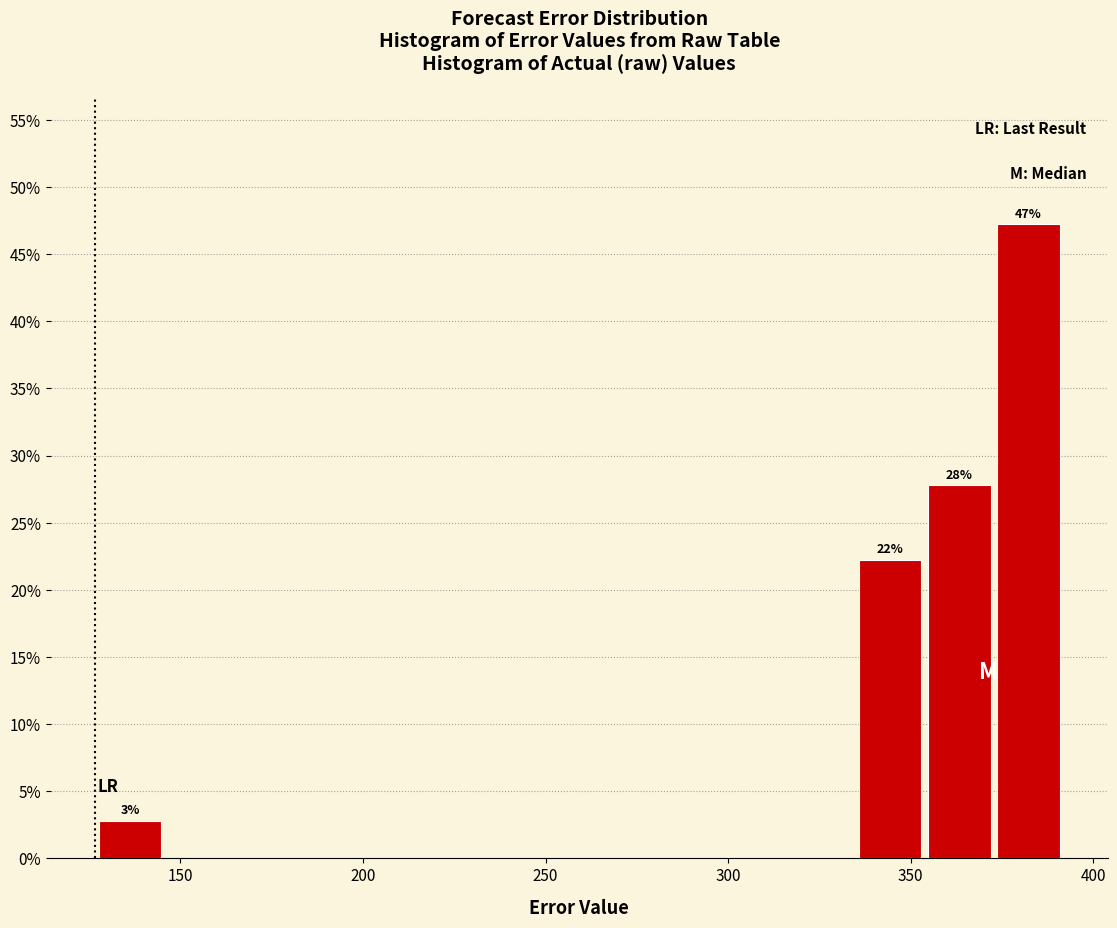

Read against the x-axis, roughly where is the centre of the tallest bar?

380